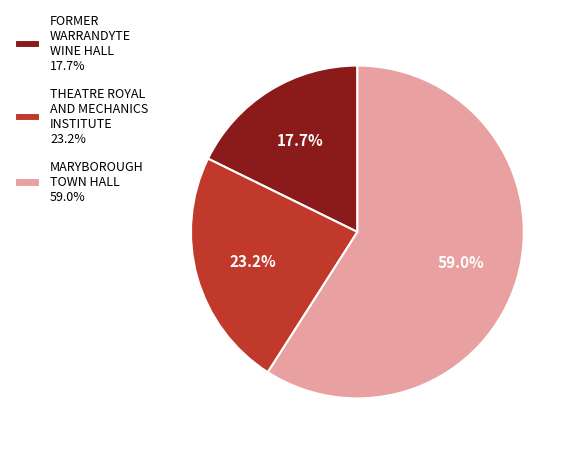

Rank the categories by value from lowest to highest.

FORMER WARRANDYTE WINE HALL, THEATRE ROYAL AND MECHANICS INSTITUTE, MARYBOROUGH TOWN HALL